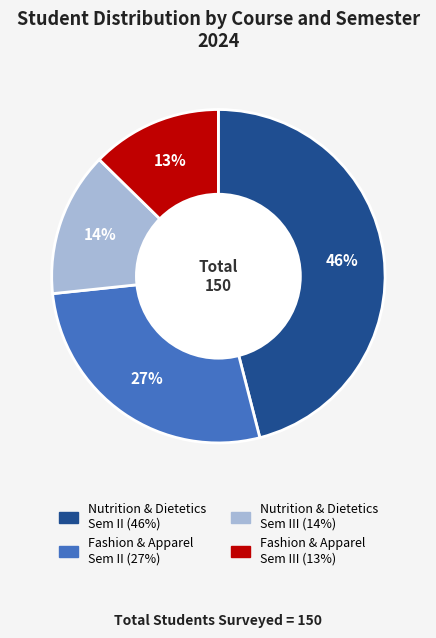

Is there any slice that represents more than half of the pie?

No